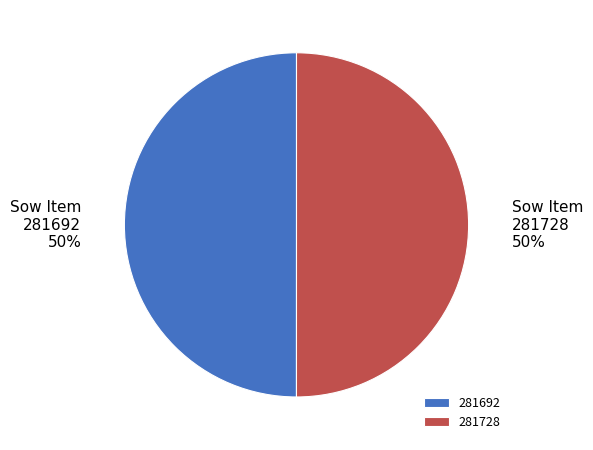

How many segments does this pie chart have?

2